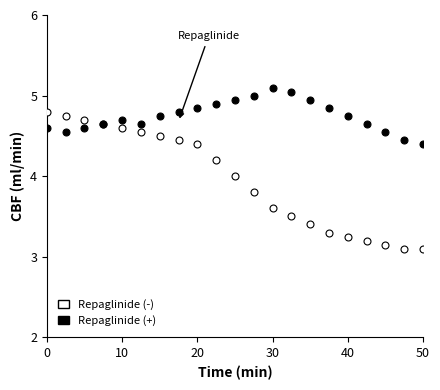

Which series reaches the maximum Y coordinate?

Repaglinide (+)